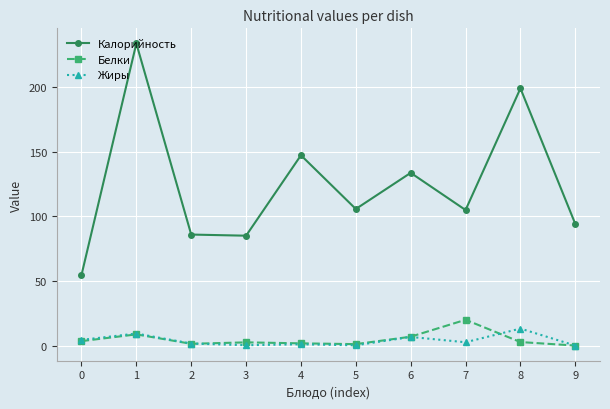

What is the difference between the second highest and minimum values in the Калорийность series?

144.6